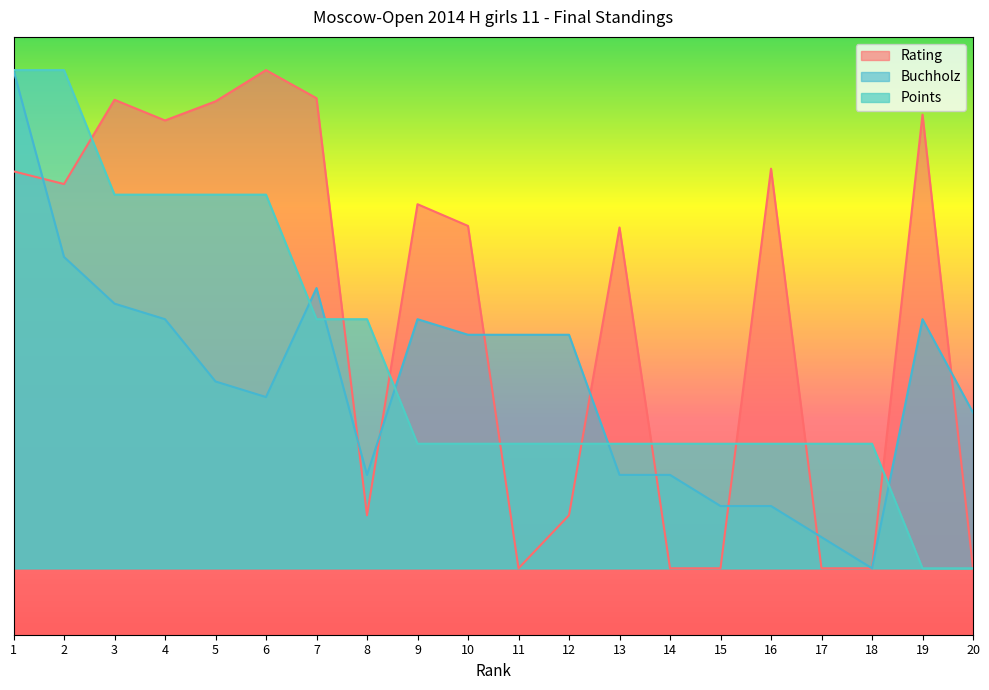

Rank the series by their maximum value, from lowest to highest.

Rating, Points, Buchholz